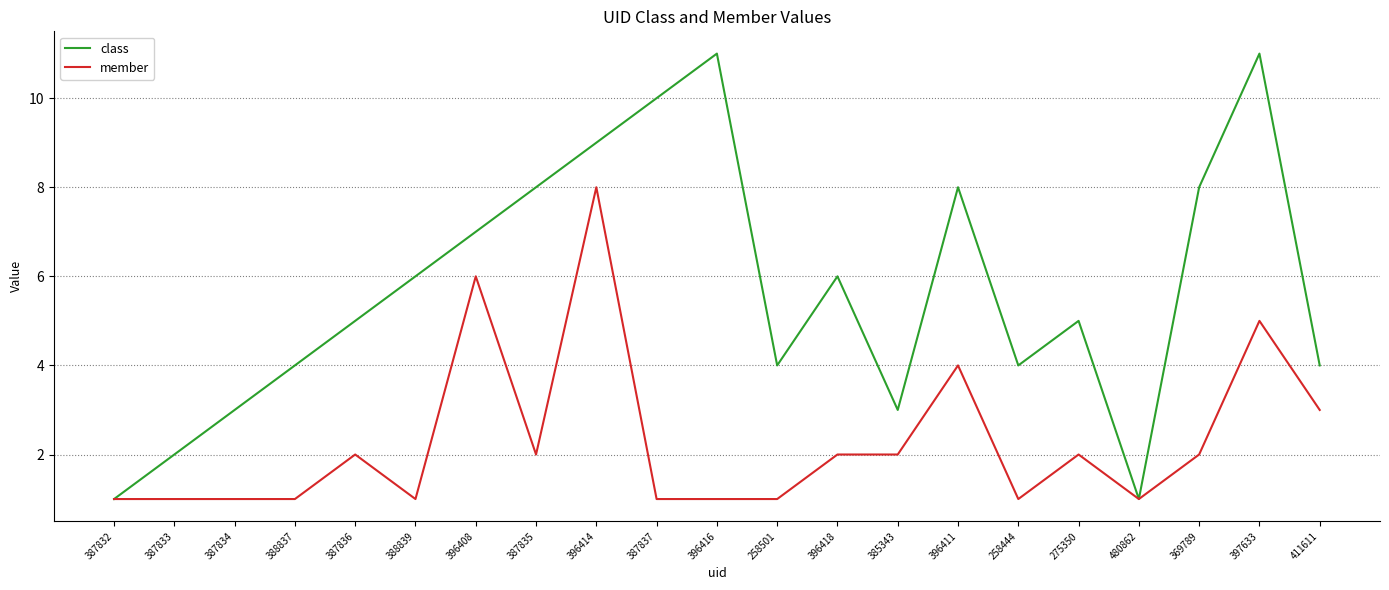

List the series in order of their overall mean, lowest first.

member, class